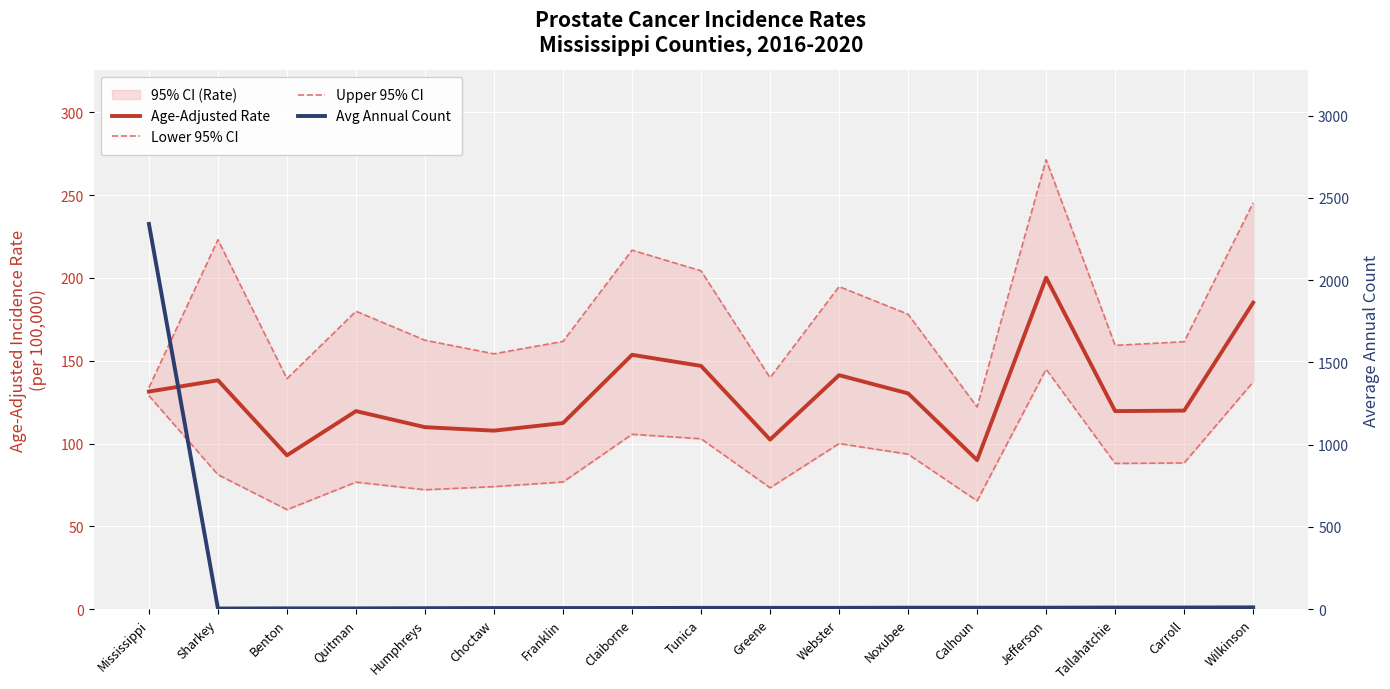

What is the difference between the maximum and minimum values in the Age-Adjusted Rate series?

110.2